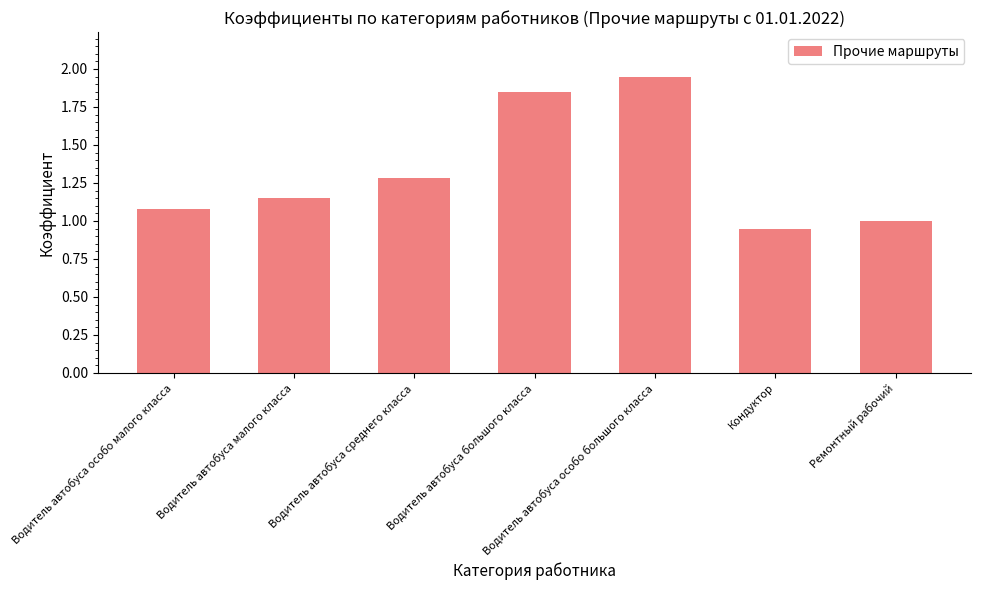

Rank the categories by value from lowest to highest.

Кондуктор, Ремонтный рабочий, Водитель автобуса особо малого класса, Водитель автобуса малого класса, Водитель автобуса среднего класса, Водитель автобуса большого класса, Водитель автобуса особо большого класса